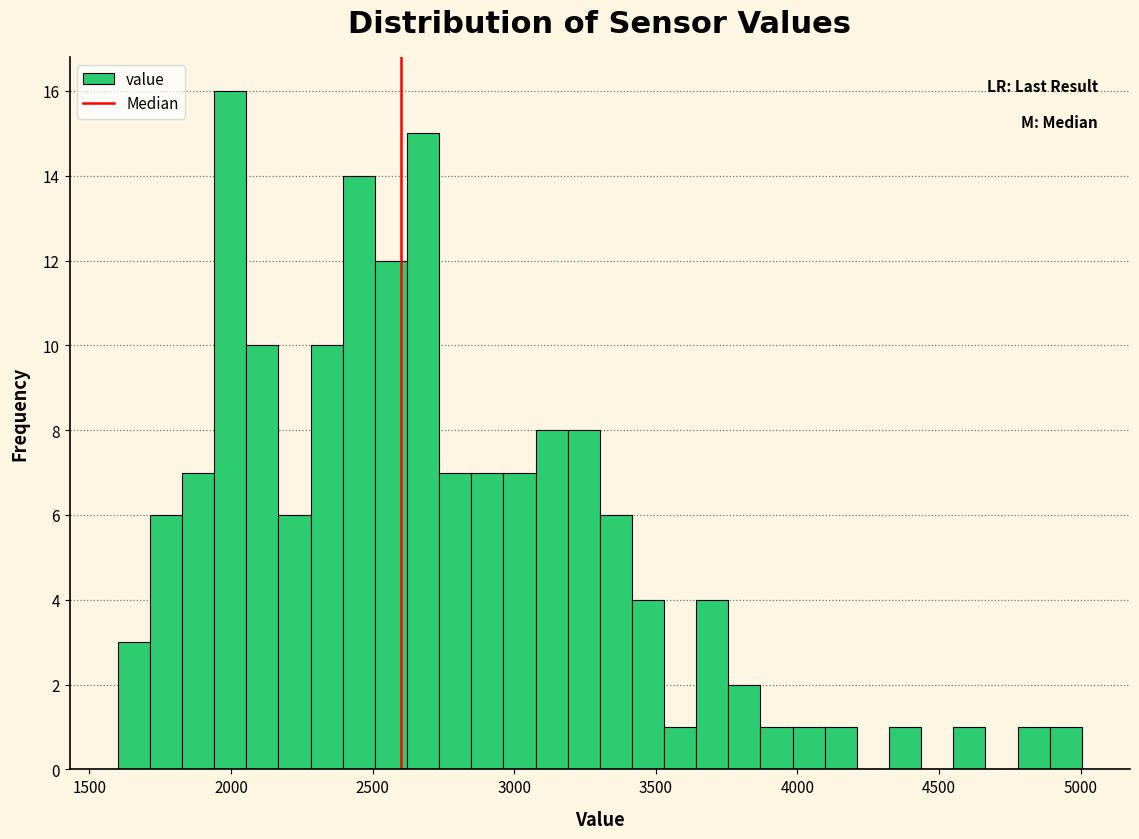

Read against the x-axis, roughly where is the centre of the tallest bar?

2000